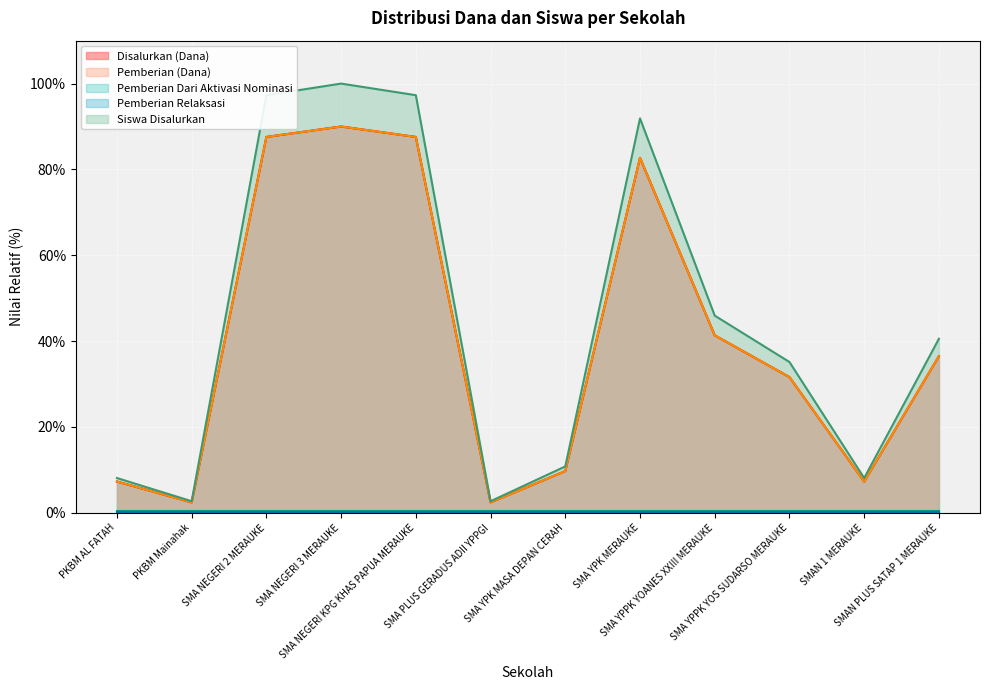

At which label does Siswa Disalurkan first exceed 36?

SMA NEGERI 2 MERAUKE